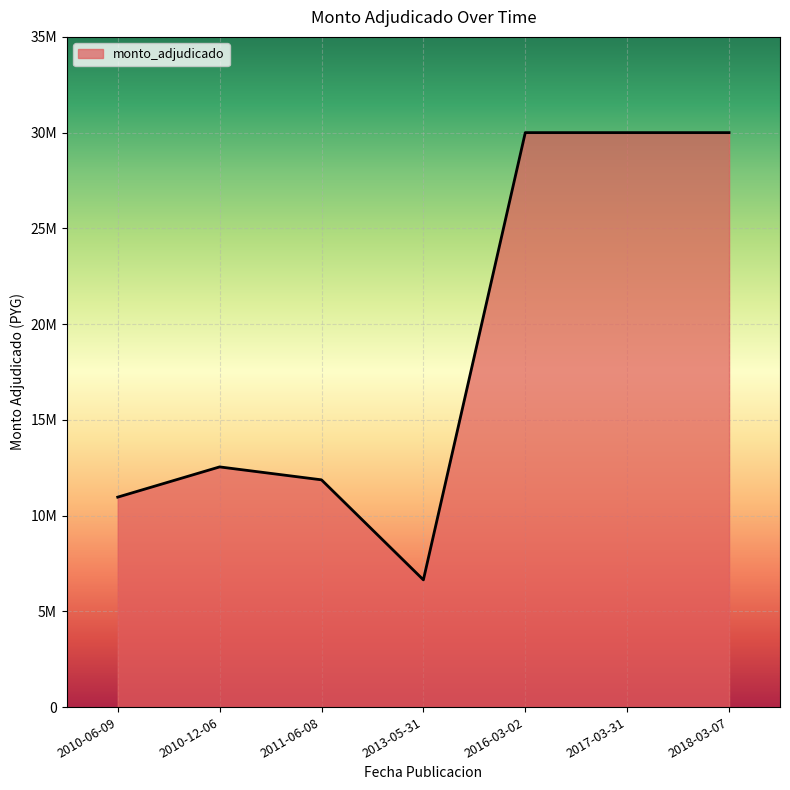

Is this an area chart (filled region under the line)?

Yes